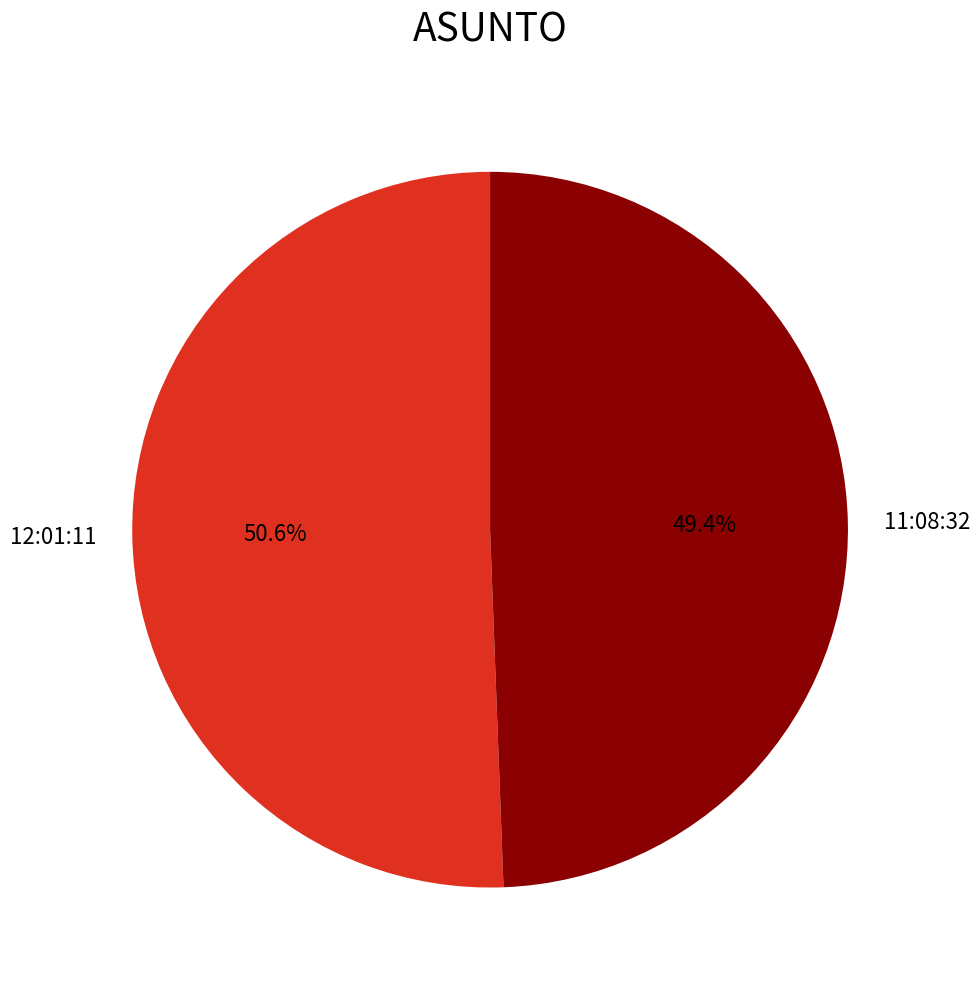

Which slice is the largest?

12:01:11